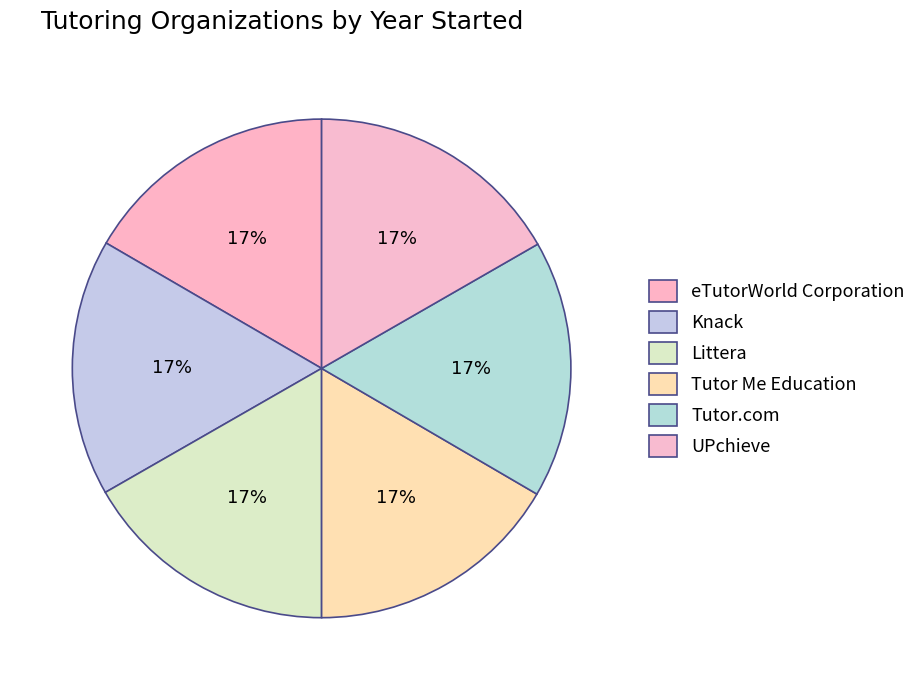

To the nearest percent, what percentage of the pie is Tutor.com?

17%